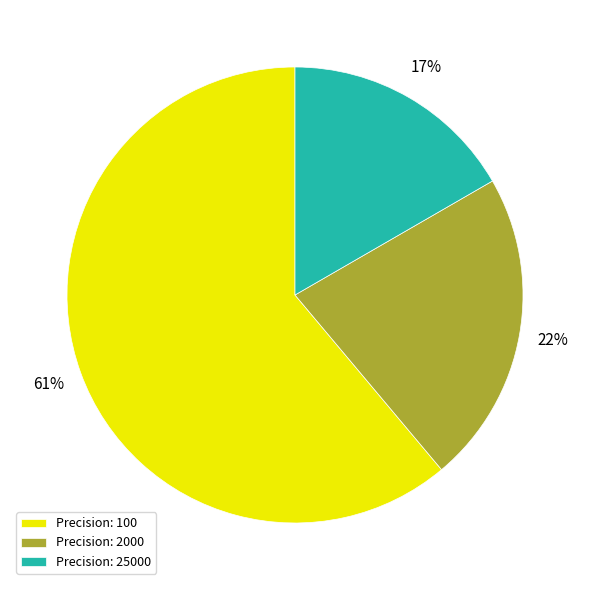

What percentage is the Precision: 2000 slice, to the nearest percent?

22%